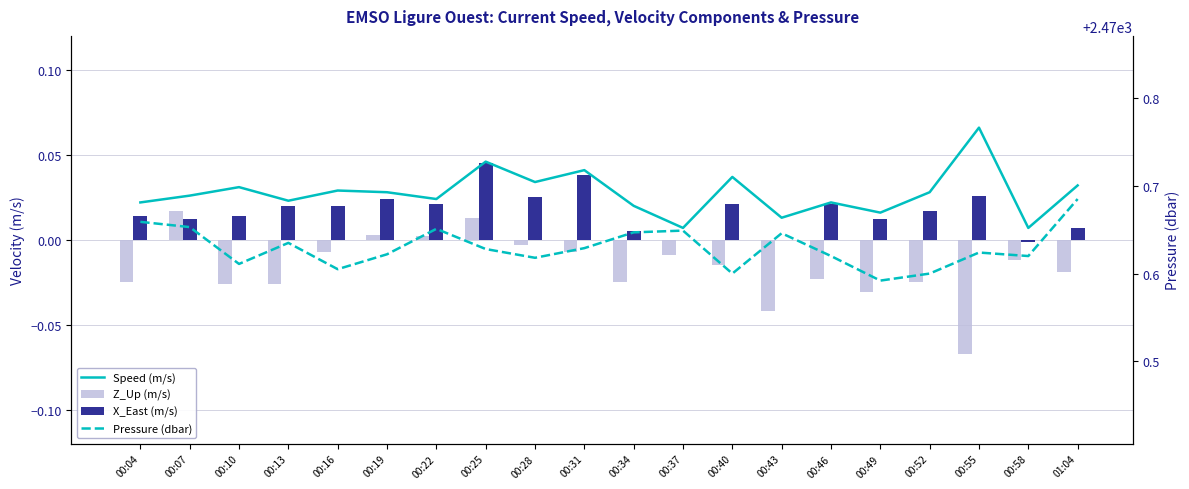

Is it true that X_East (m/s) equals 0.0 at 00:22?

True